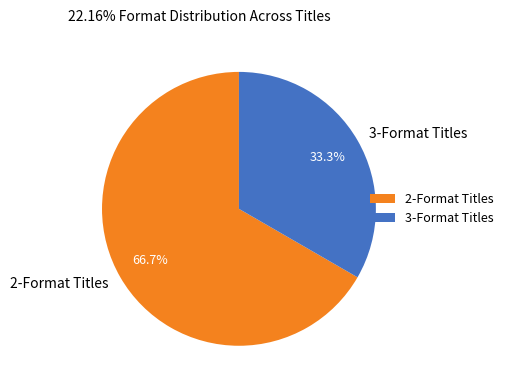

Does 2-Format Titles account for over 50% of the chart?

Yes